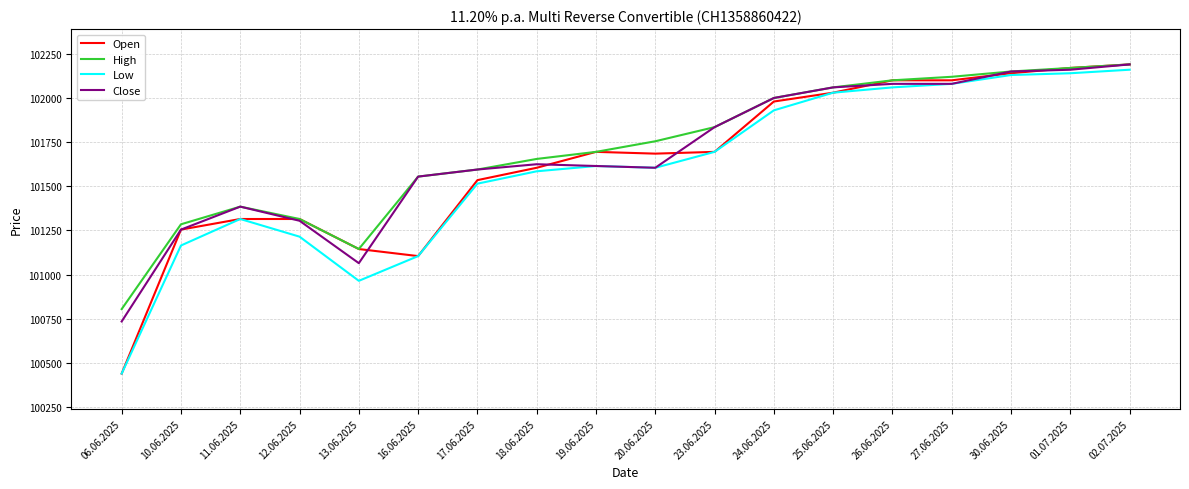

Is the value of High at 20.06.2025 greater than the value of Close at 19.06.2025?

Yes